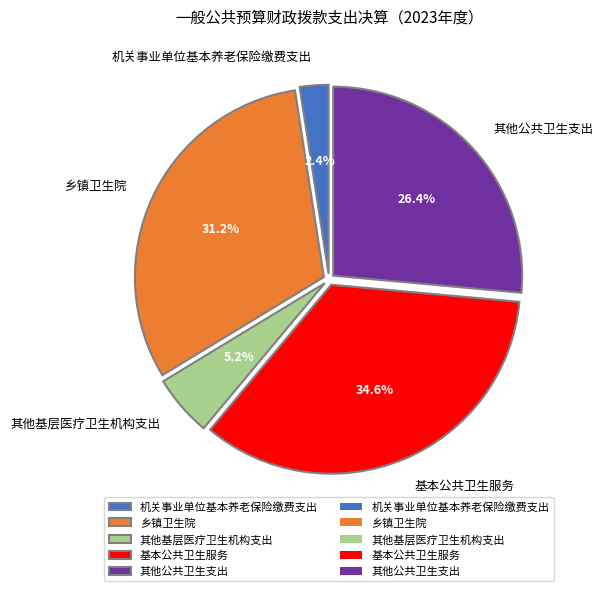

What is the total percentage of 乡镇卫生院 and 其他基层医疗卫生机构支出?

36.5%